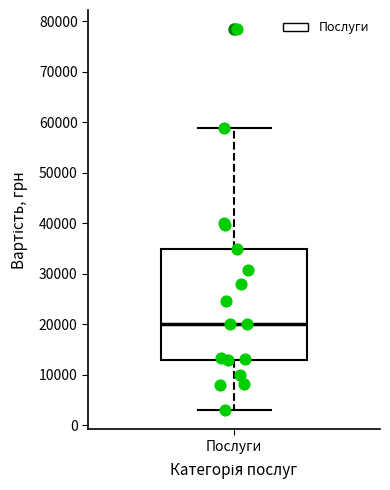

Read this box plot against the y-axis: the position of the median line, the range covered by the box, and the ends of both whiskers. The values are not printed on the chart, so give them approximately, as read against the axis.

median 20000, box 13000 to 35000, whiskers 3000 to 59000